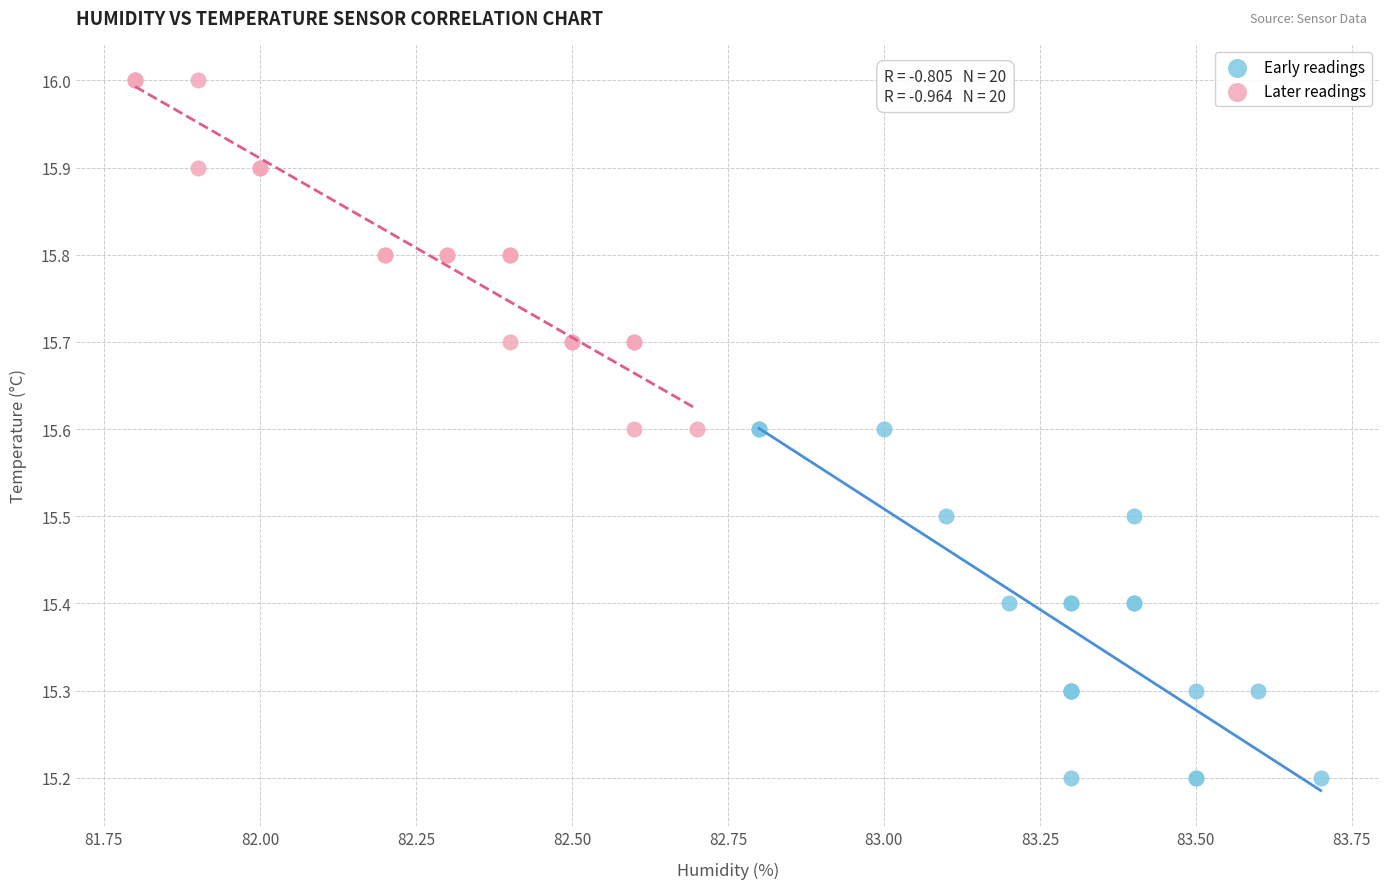

Which series contains the lowest Y value?

Early readings